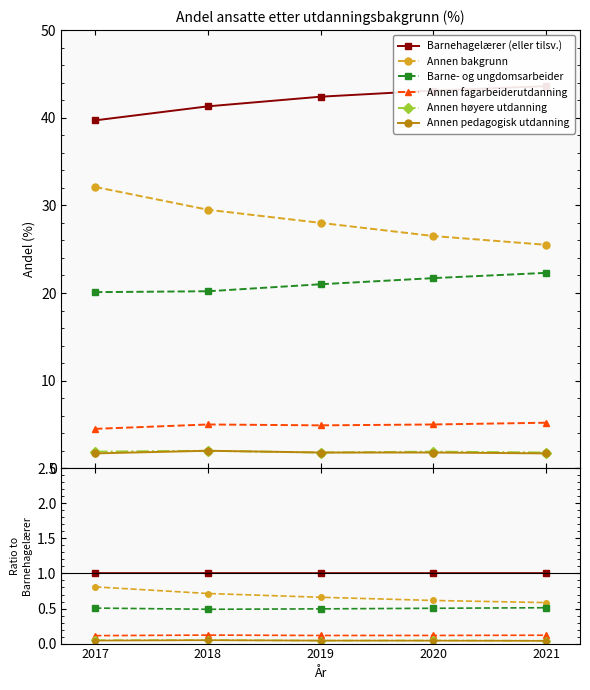

True or false: Barnehagelærer (eller tilsv.) has a value of 1.0 at 2017.

True